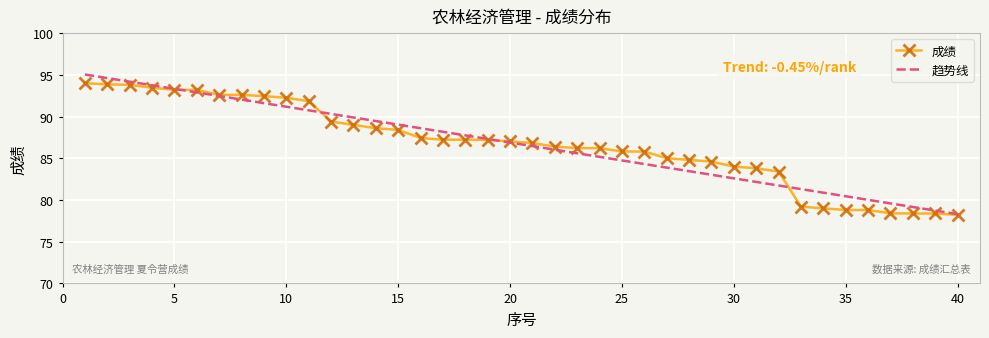

What is the value of the 29th point from the left?

84.6